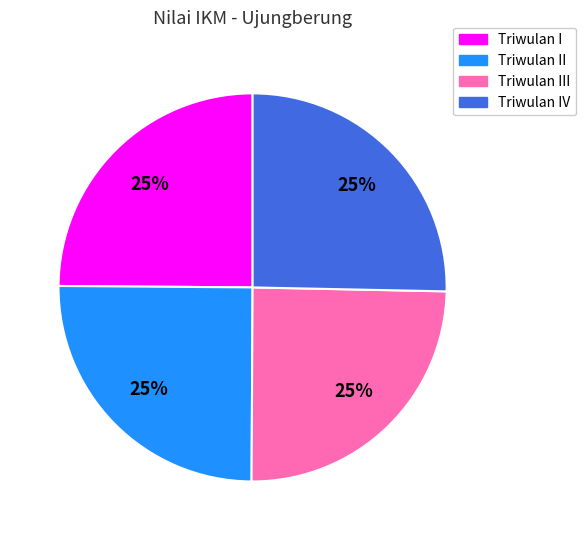

Is there any slice that represents more than half of the pie?

No